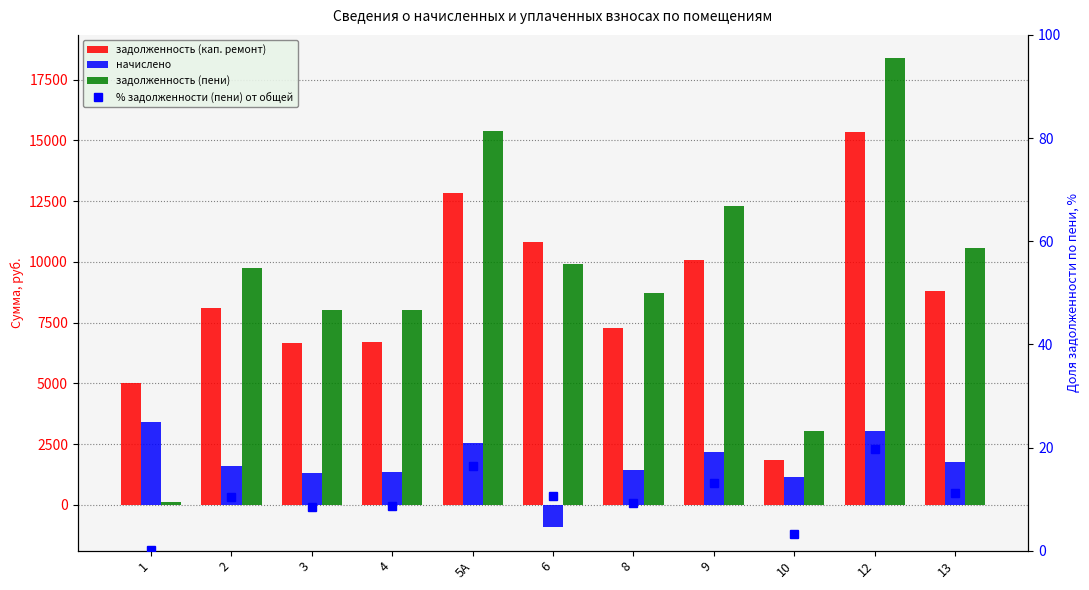

Which series has the largest total across all categories?

задолженность (пени)